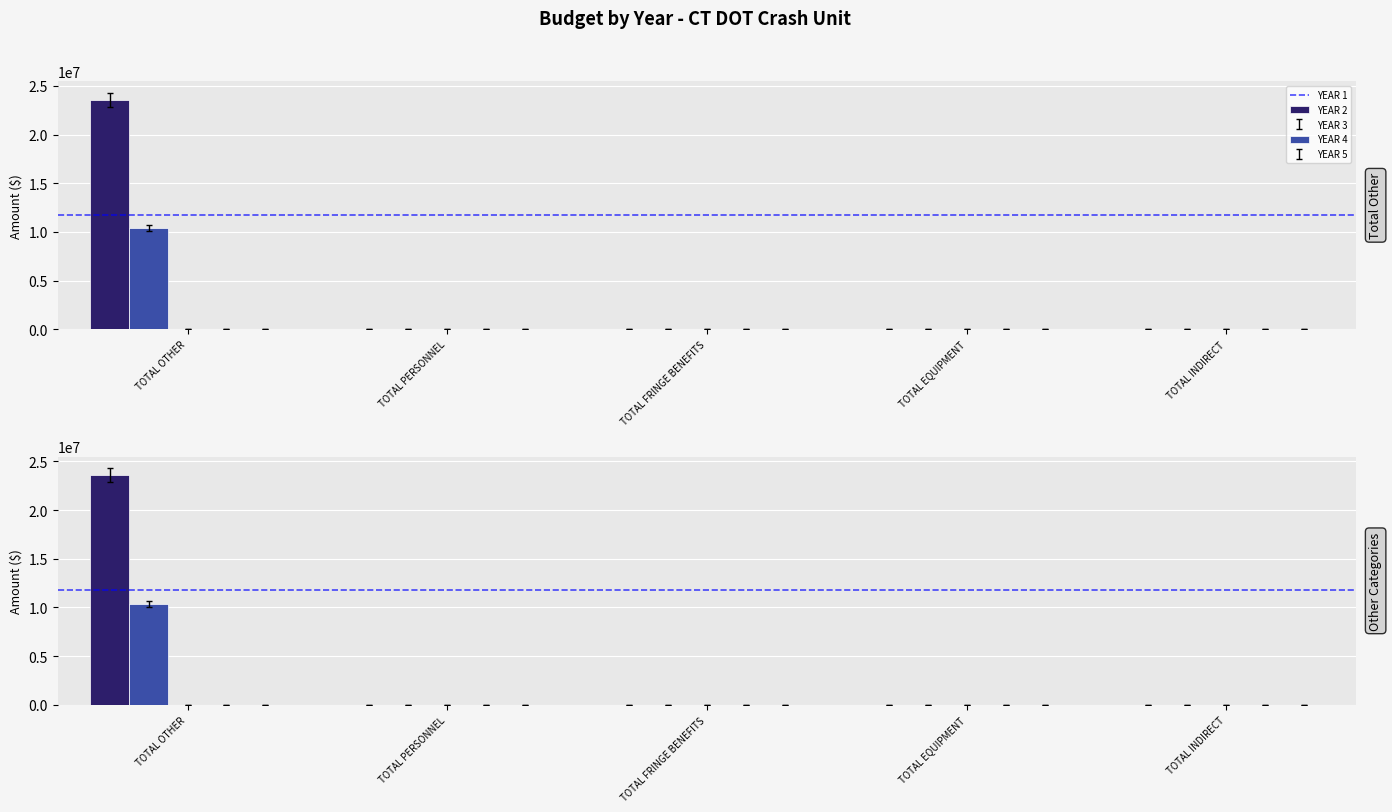

List the labels in order of YEAR 4 value, largest first.

TOTAL OTHER, TOTAL PERSONNEL, TOTAL FRINGE BENEFITS, TOTAL EQUIPMENT, TOTAL INDIRECT